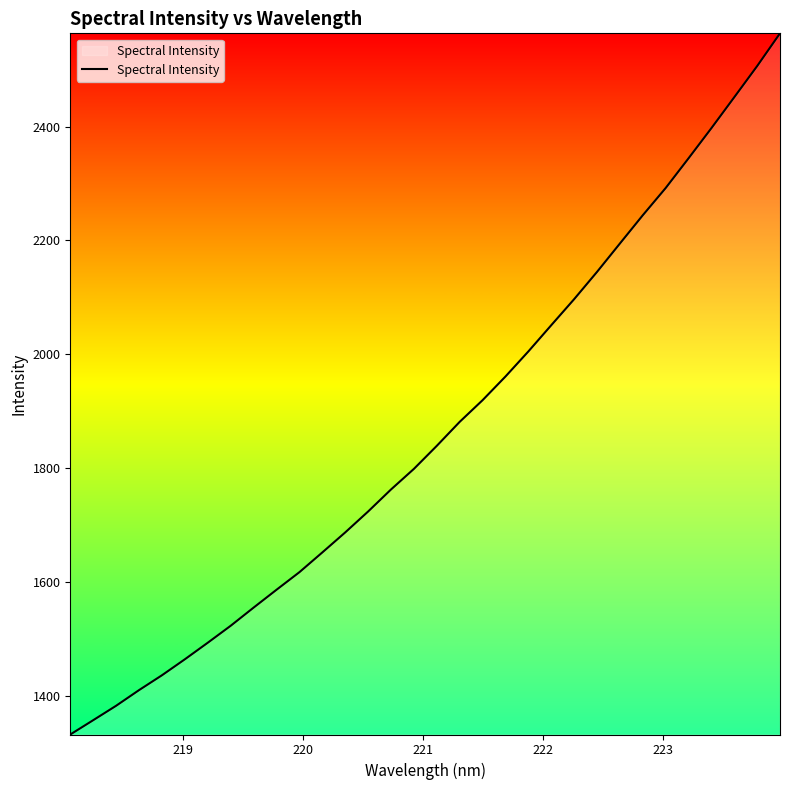

What is the difference between the maximum and minimum values?

1230.8